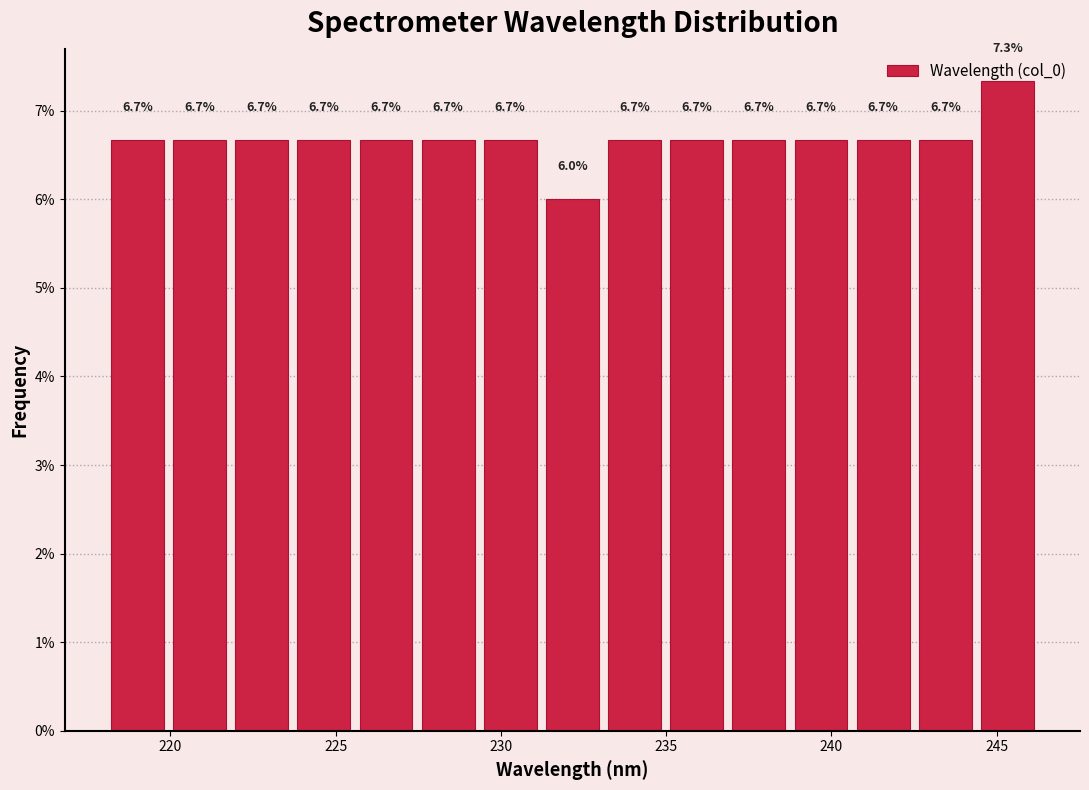

Around what value on the x-axis is the tallest bar? Give the approximate position of its centre, as read against the axis.

245.5